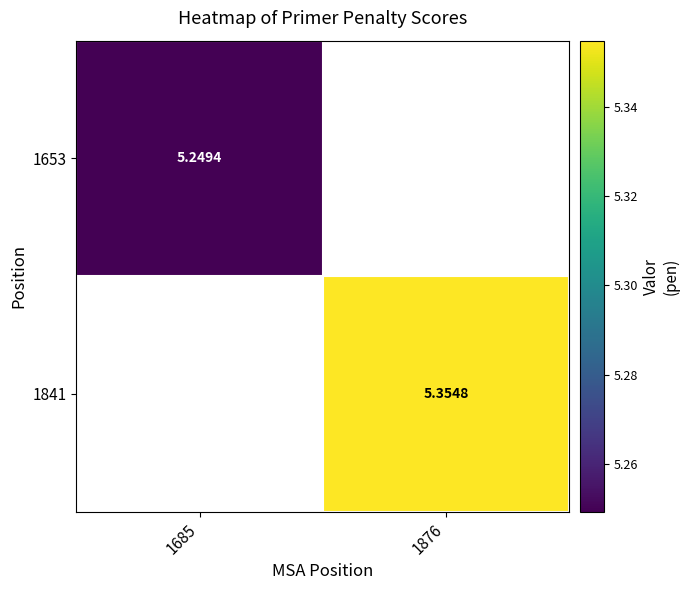

Count the number of categories in the chart.

2